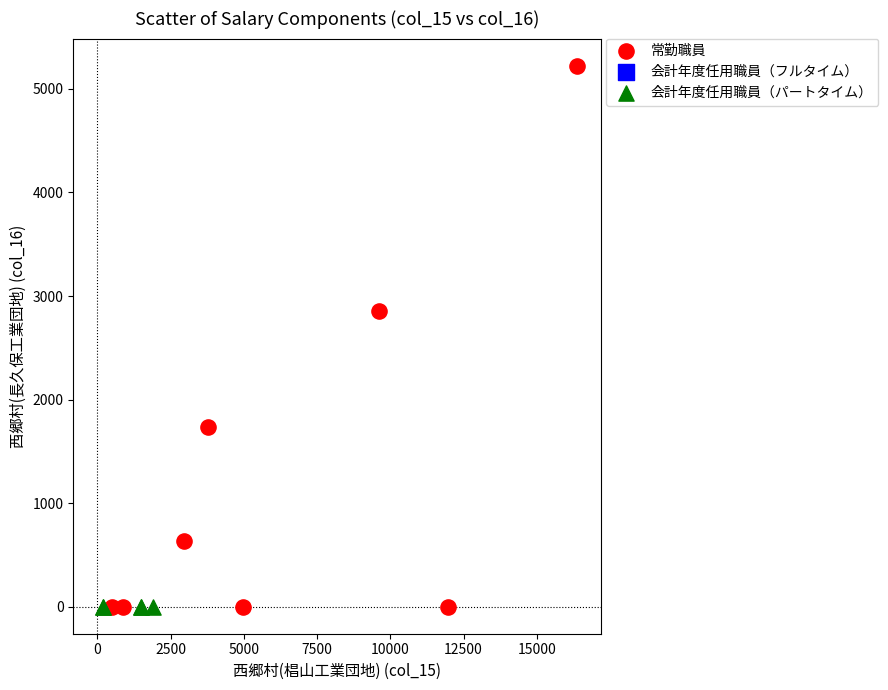

Which series contains the highest Y value?

常勤職員